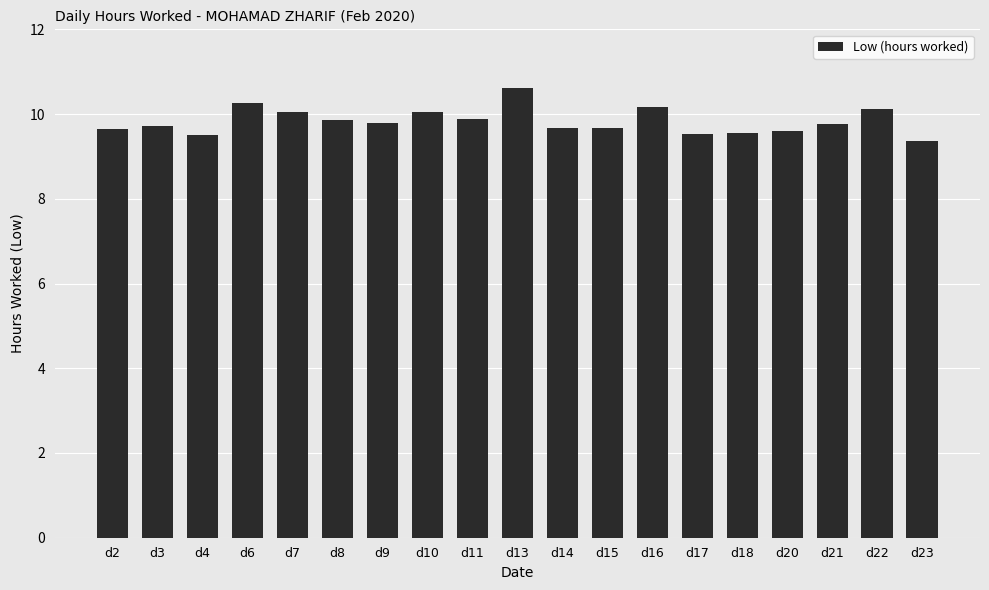

What is the approximate value at d14?

9.7